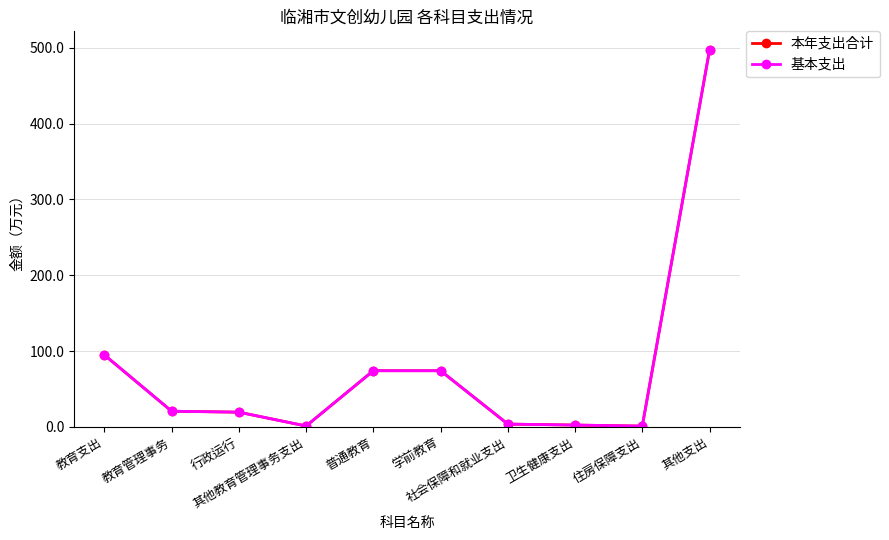

What is the difference between the 基本支出 values at 教育管理事务 and 行政运行?

1.3